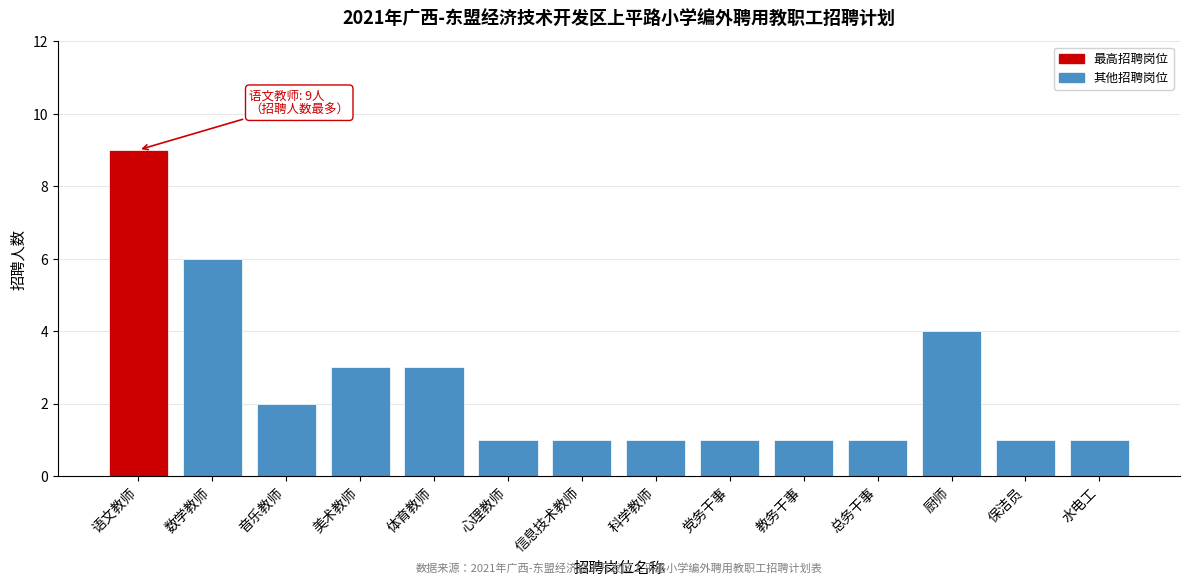

Reading left to right, transcribe all the data shown in this chart.

9	6	2	3	3	1	1	1	1	1	1	4	1	1